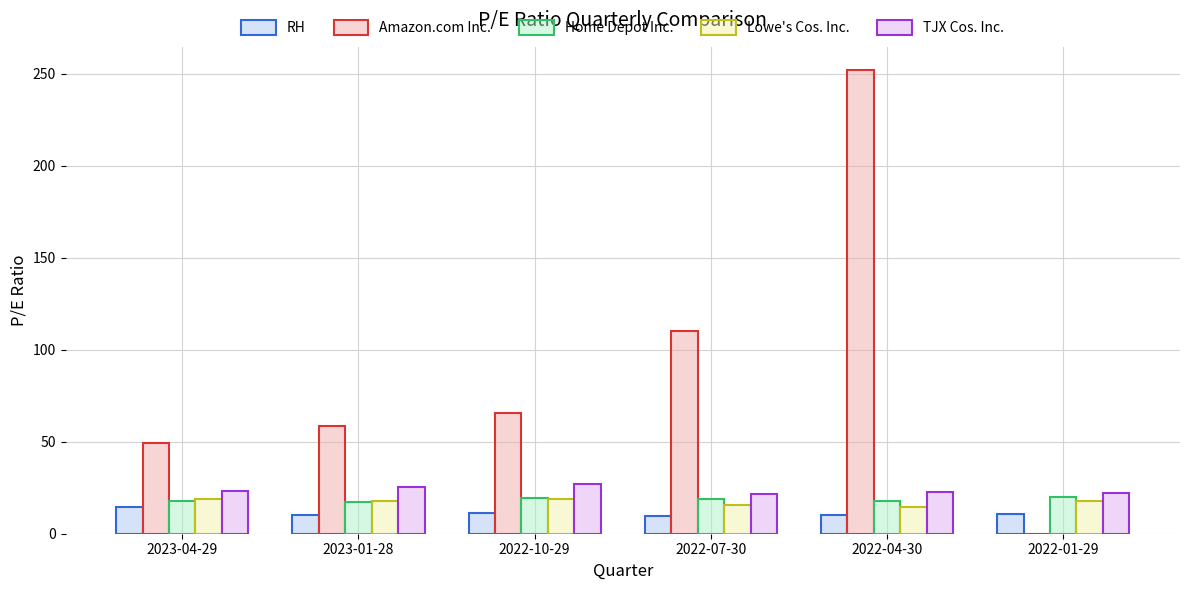

The Home Depot Inc. series shows 4.5 at 2022-07-30. True or false?

False